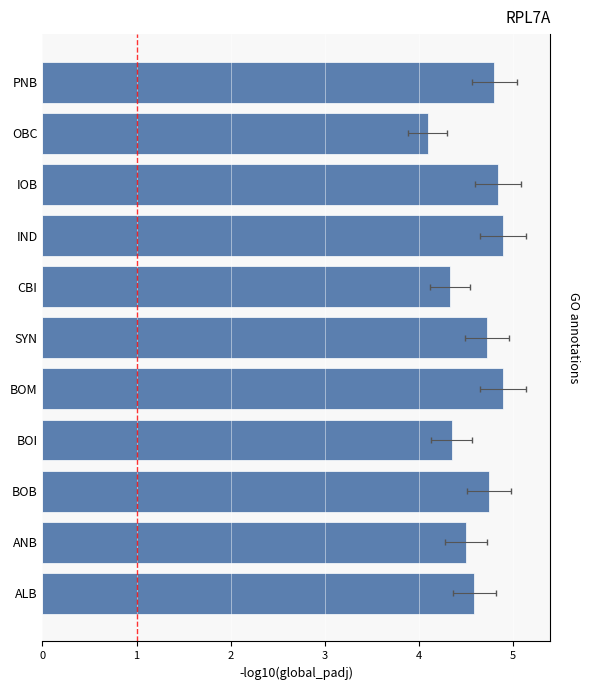

What is the change in value from OBC to BOI?

+0.3